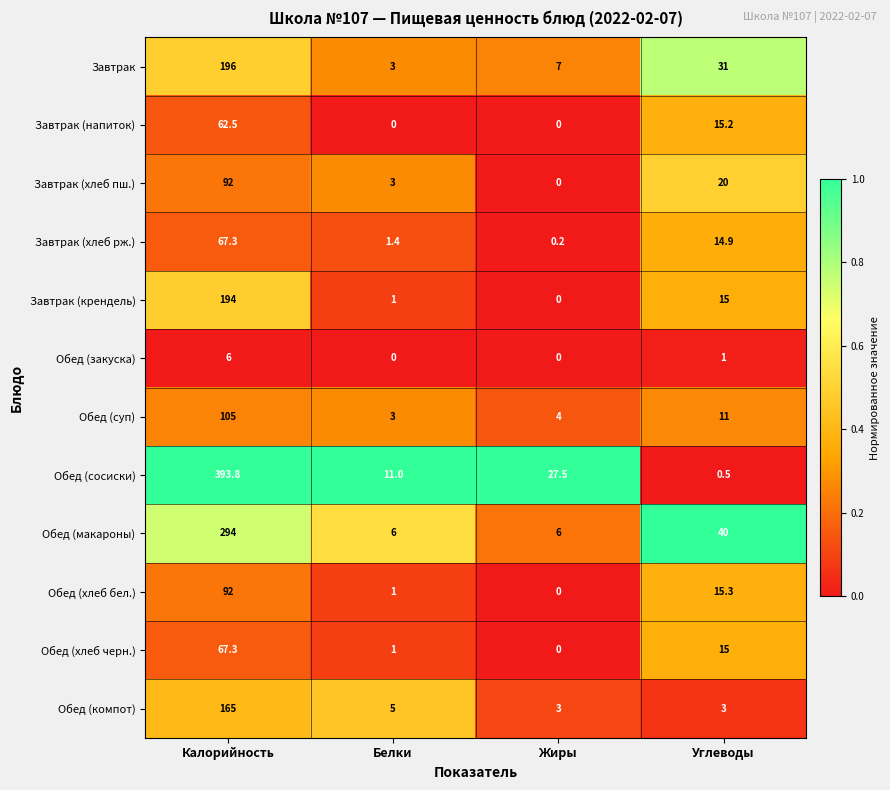

What value does the Обед (закуска) series have at Калорийность?

6.0